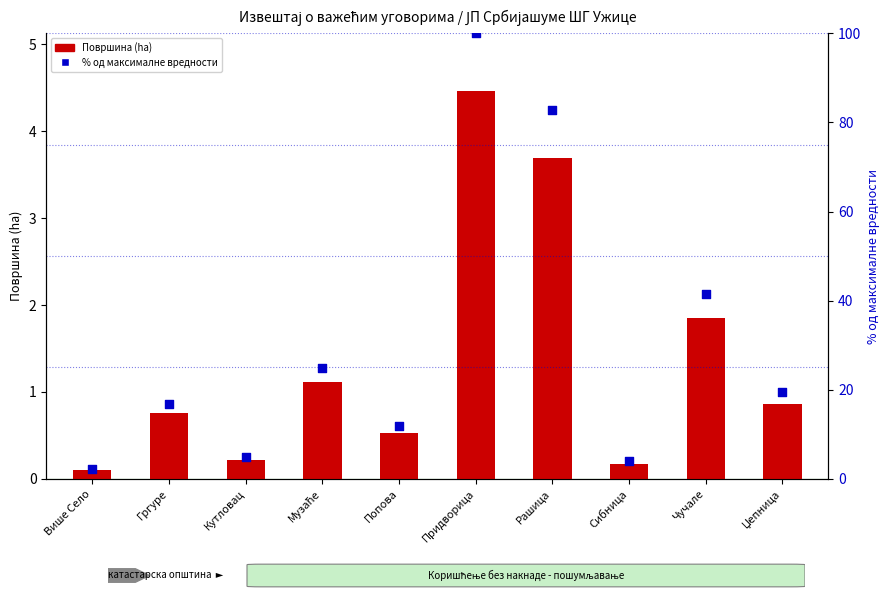

At which category is the sum across all series the highest?

Придворица